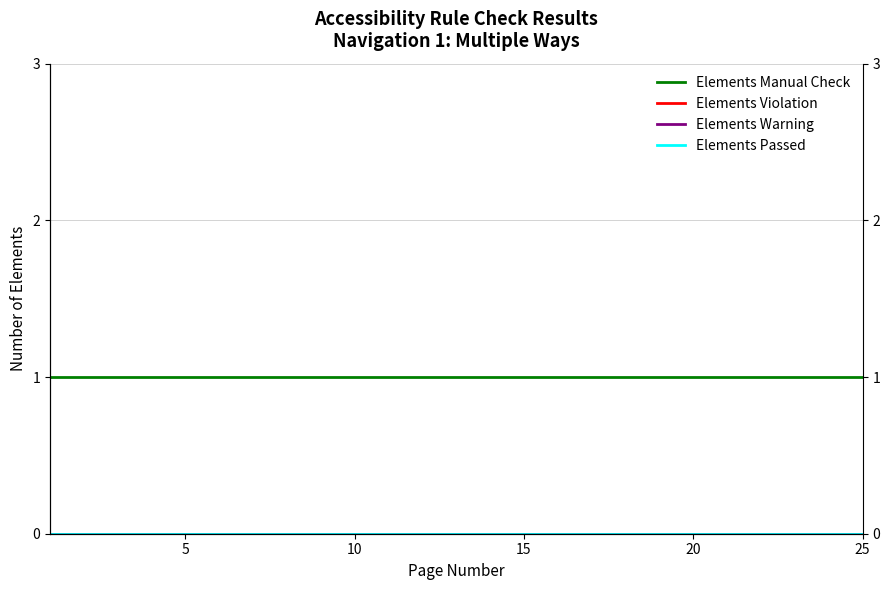

True or false: Elements Manual Check and Elements Violation intersect in this chart.

False